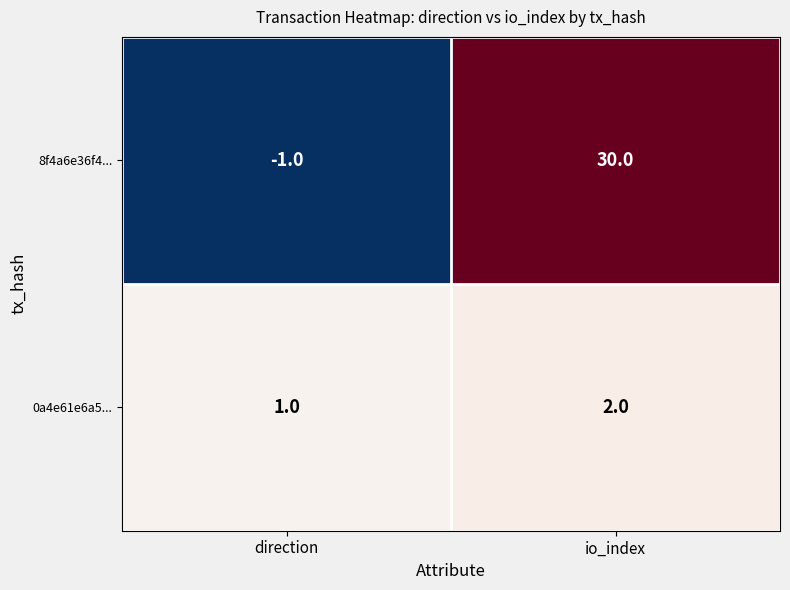

Read the 8f4a6e36f4... value at io_index, to the nearest 10.

30